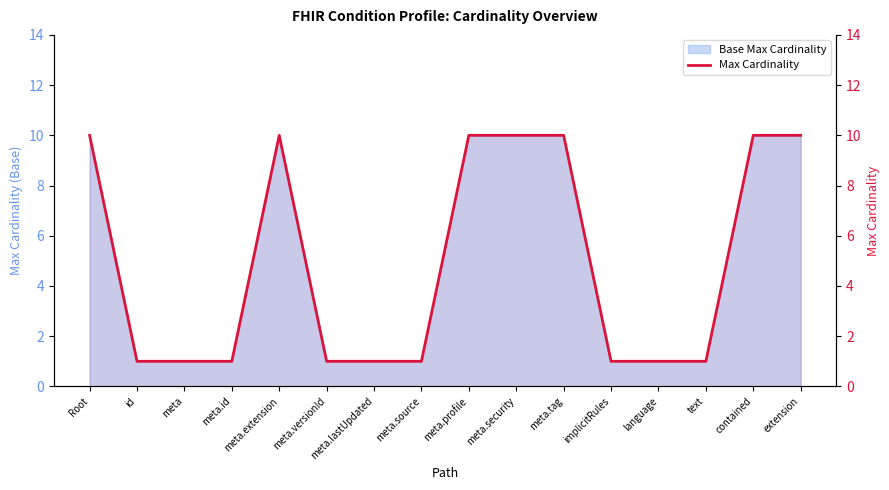

What is the sum of the values at meta and Root?

11